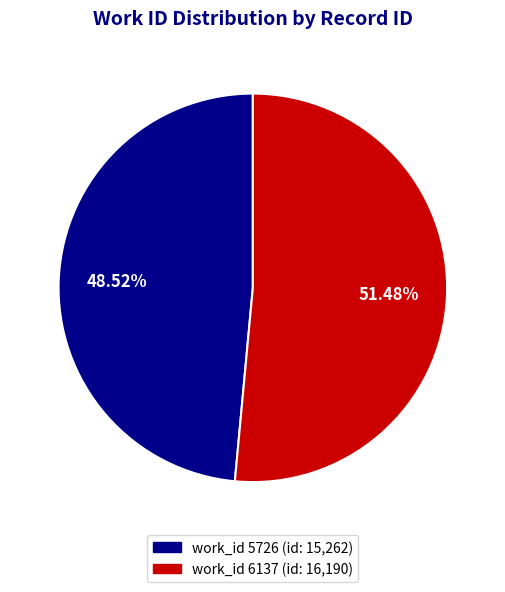

Does any single category account for the majority?

Yes